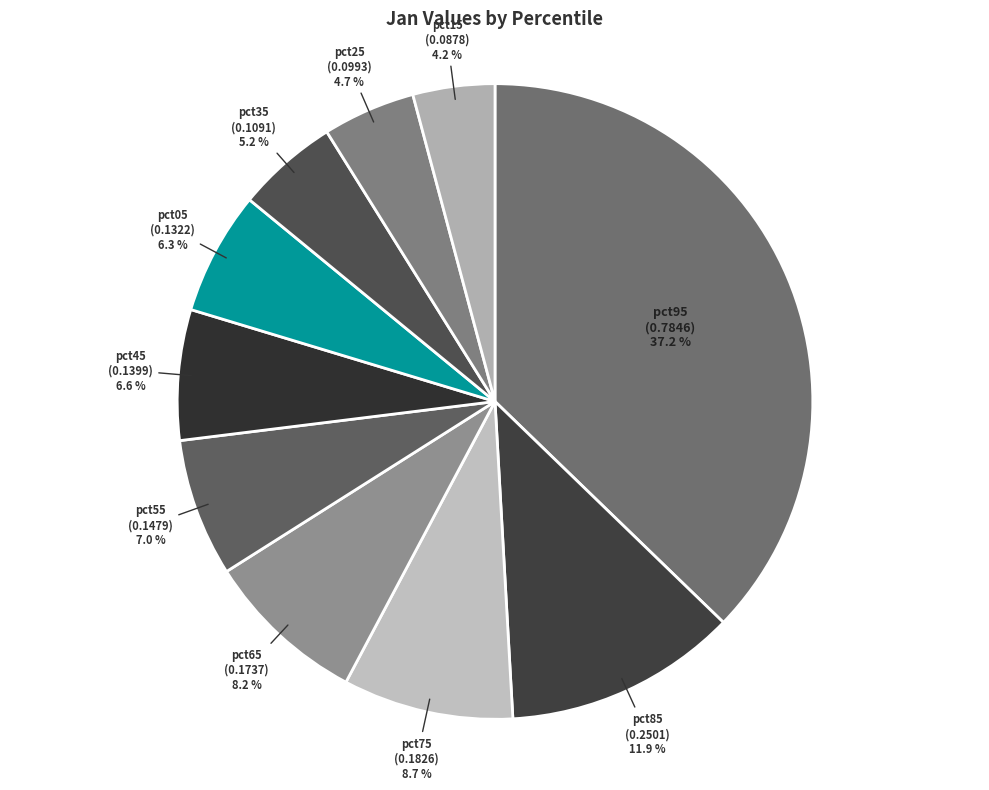

True or false: pct45 accounts for 13% of the total.

False